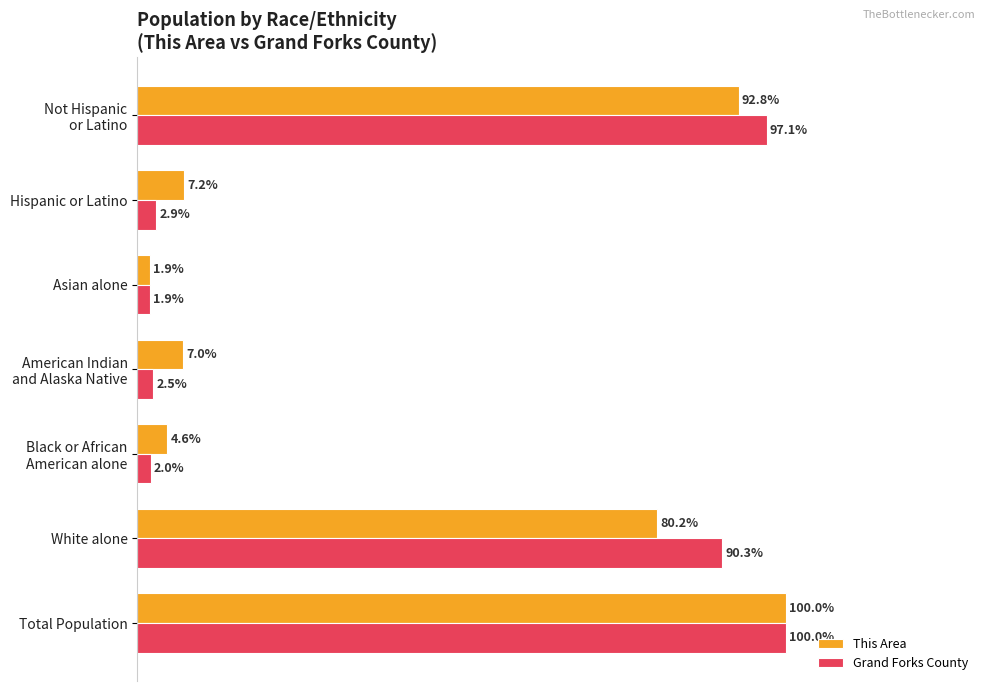

Which label corresponds to the smallest value in the chart?

Asian alone